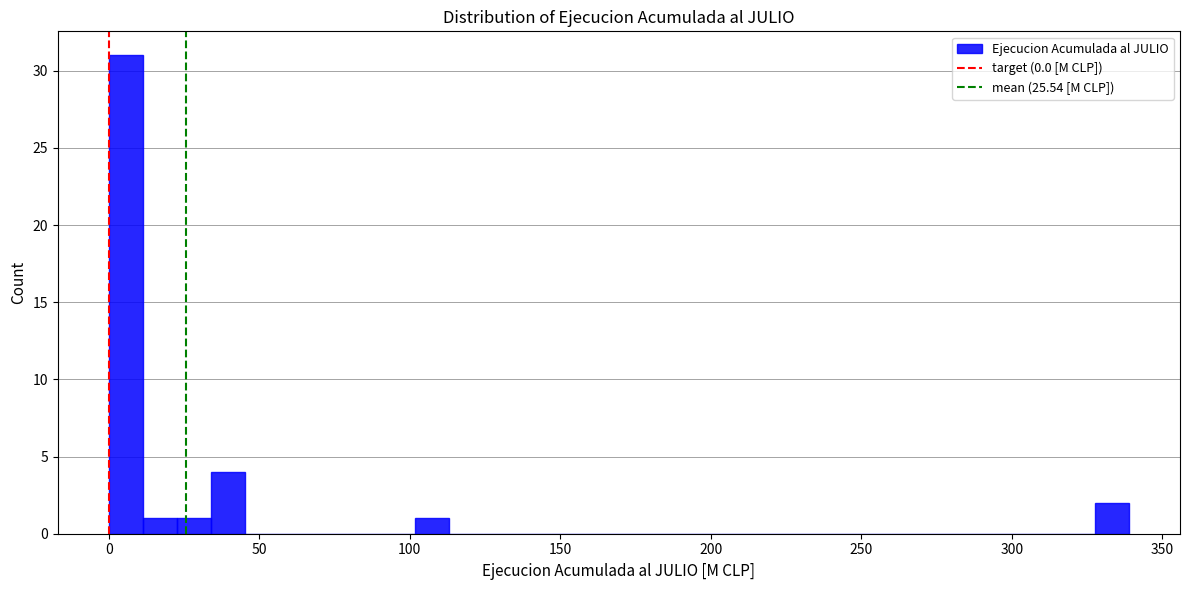

Read against the x-axis, roughly where is the centre of the tallest bar?

5